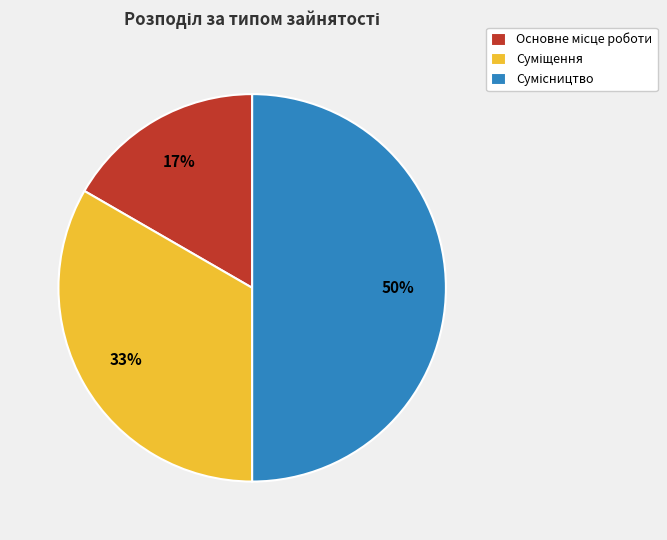

To the nearest percent, what is the difference between the largest and smallest slice percentages?

33%